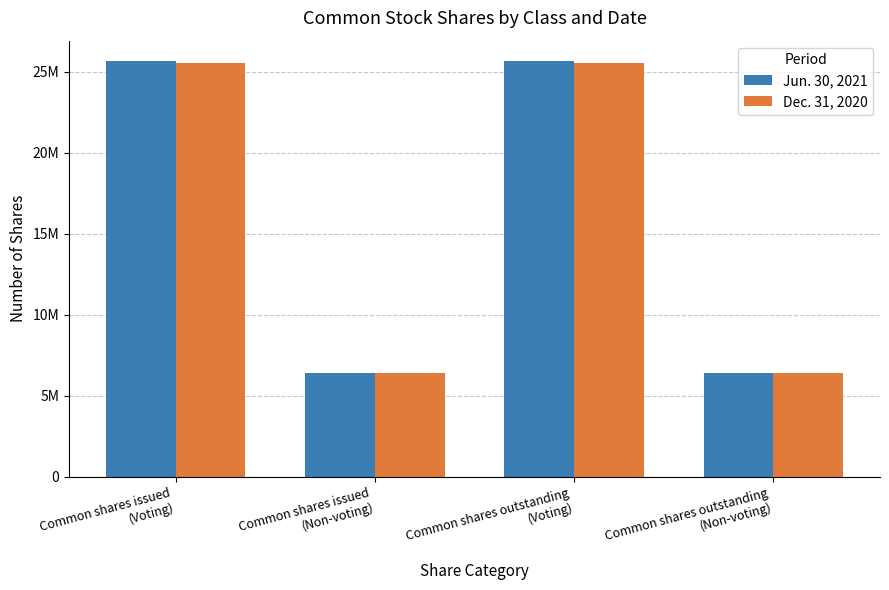

True or false: Jun. 30, 2021 has a value of 42808903 at Common shares outstanding
(Voting).

False